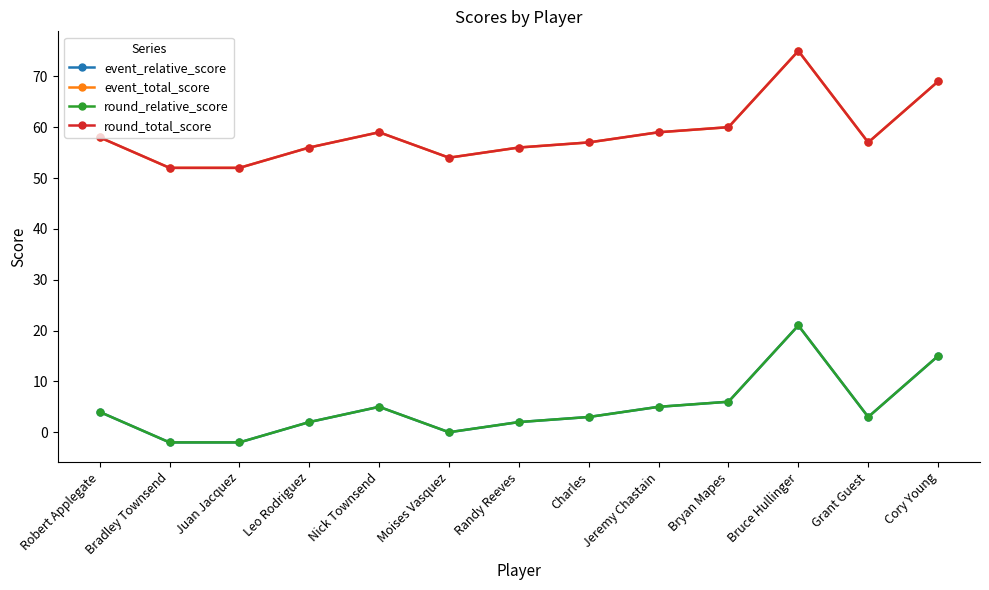

Rank the categories by event_relative_score value from highest to lowest.

Bruce Hullinger, Cory Young, Bryan Mapes, Nick Townsend, Jeremy Chastain, Robert Applegate, Charles, Grant Guest, Leo Rodriguez, Randy Reeves, Moises Vasquez, Bradley Townsend, Juan Jacquez